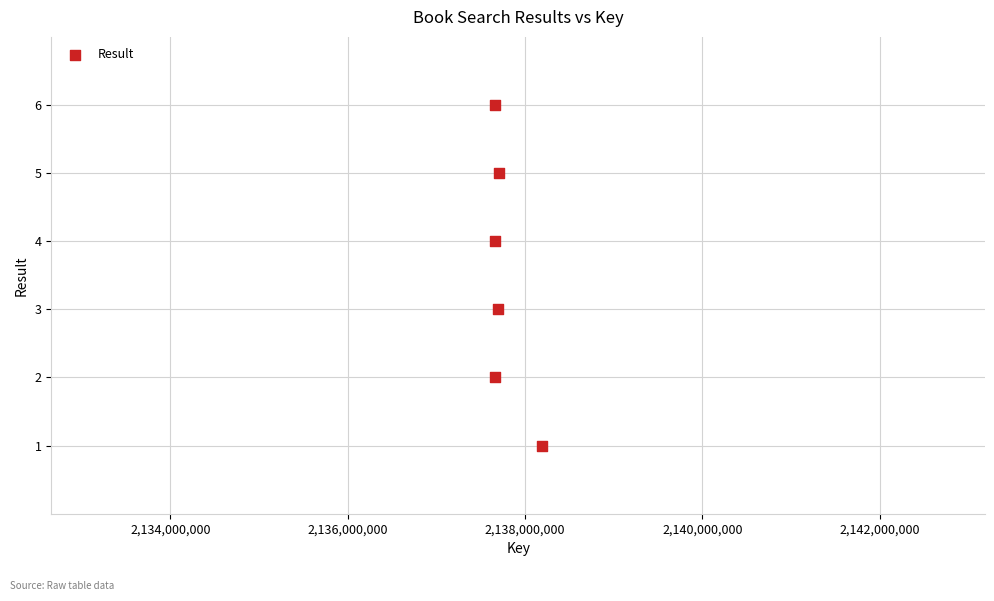

What is the average Y value?

4